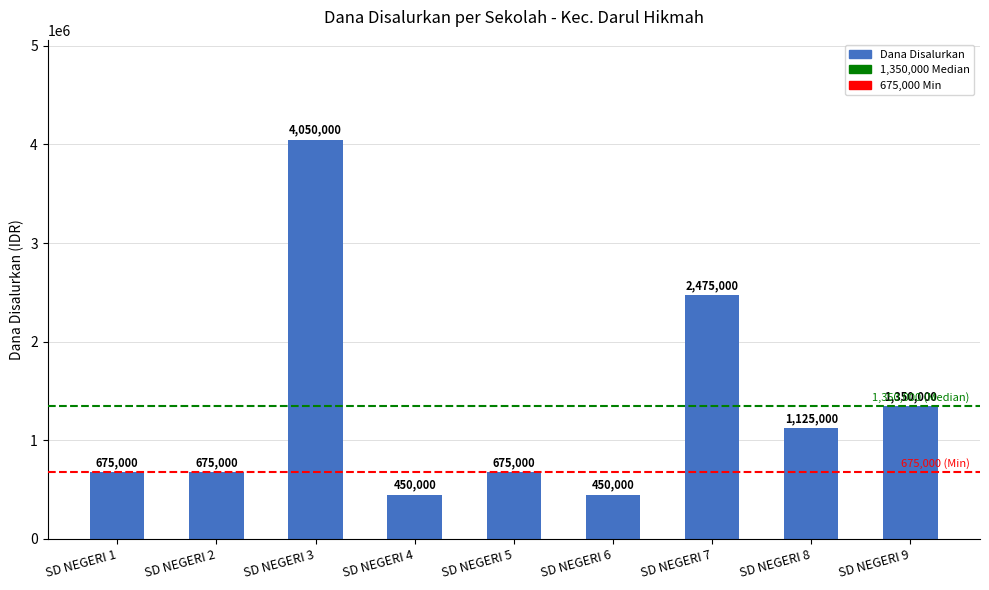

Where is the data nearest to the value 2250000?

SD NEGERI 7